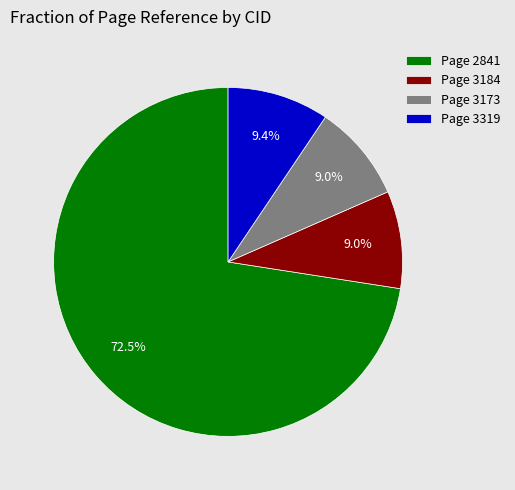

Is there any slice that represents more than half of the pie?

Yes